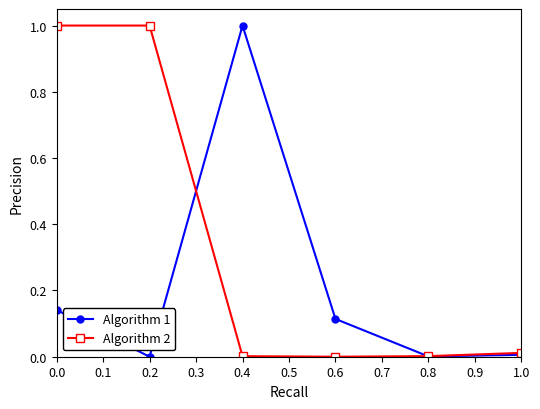

Count the number of data series in this chart.

2